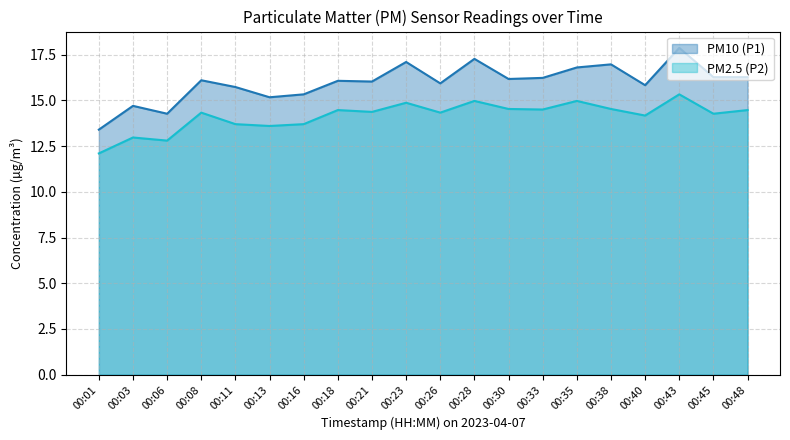

True or false: PM2.5 (P2) and PM10 (P1) intersect in this chart.

False